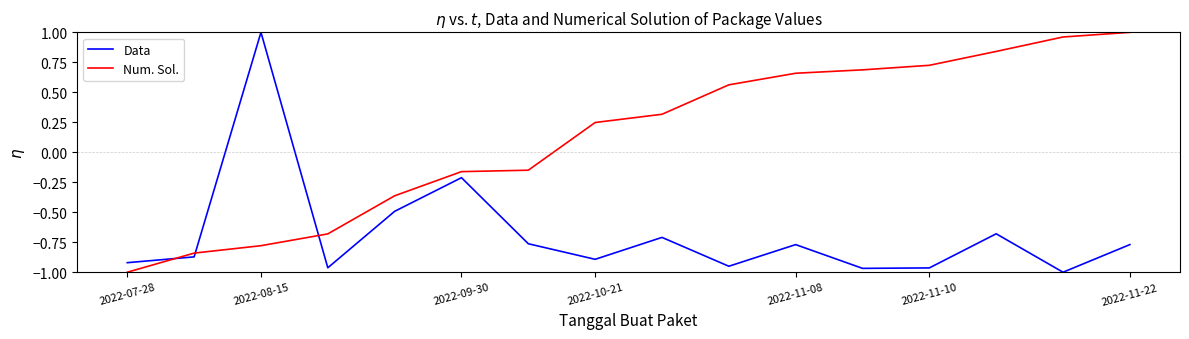

Rank the series by their average value, from lowest to highest.

Data, Num. Sol.